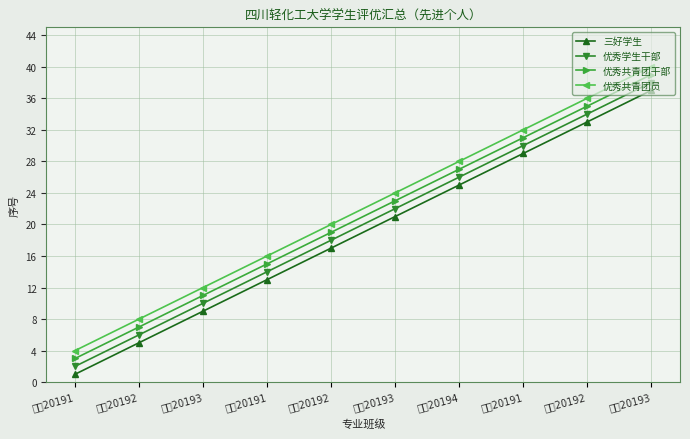

What is the spread (max minus min) of values at 应统20192?

3